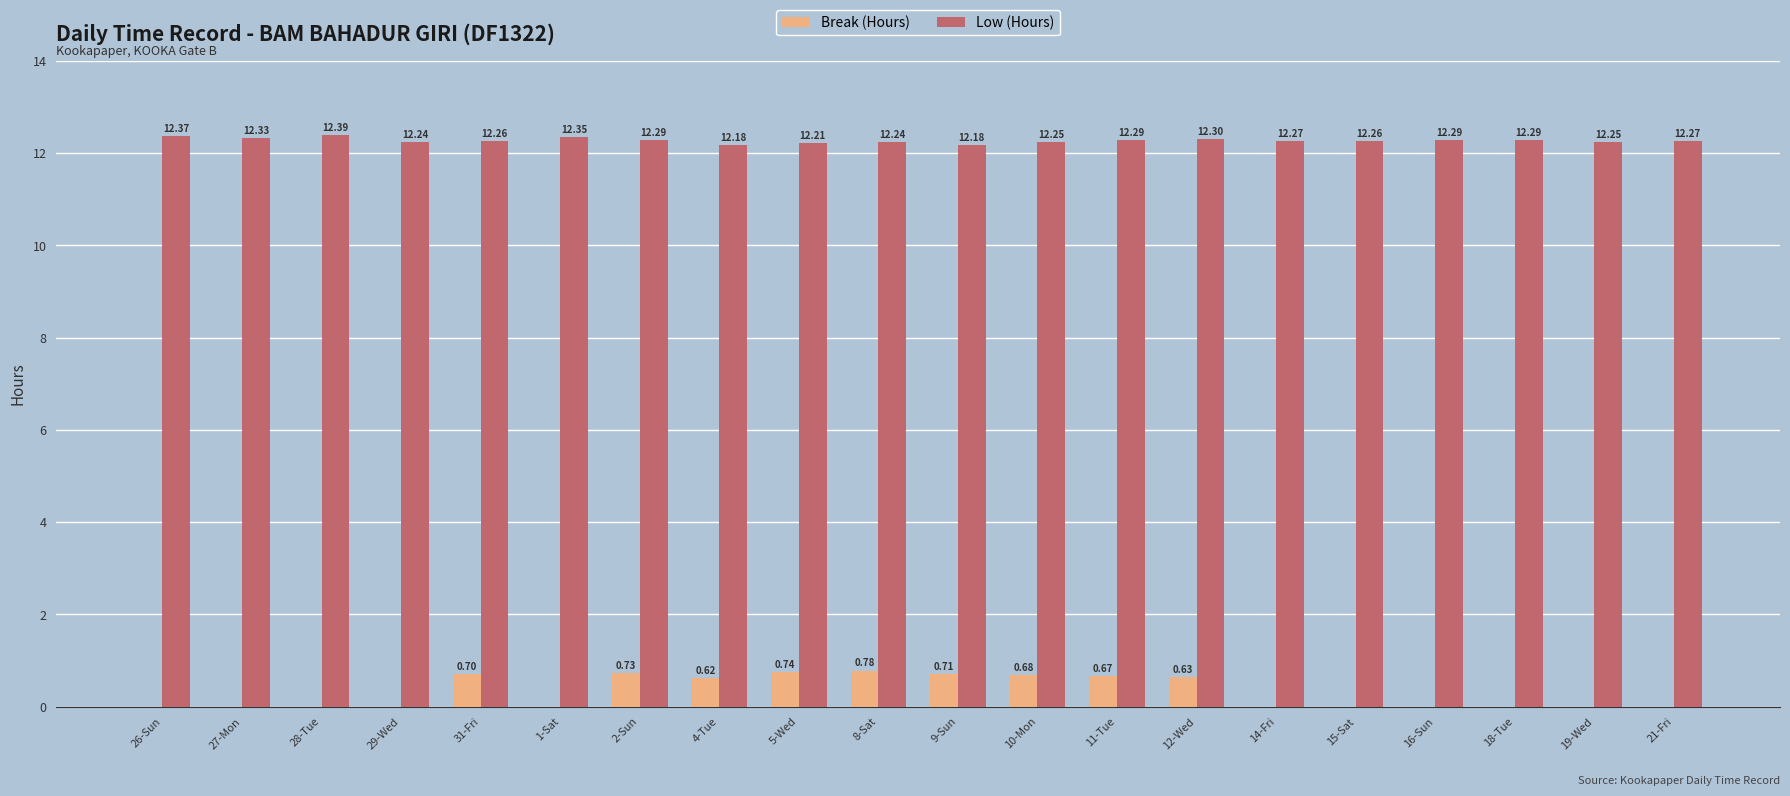

Which series changed the most between 8-Sat and 10-Mon?

Break (Hours)